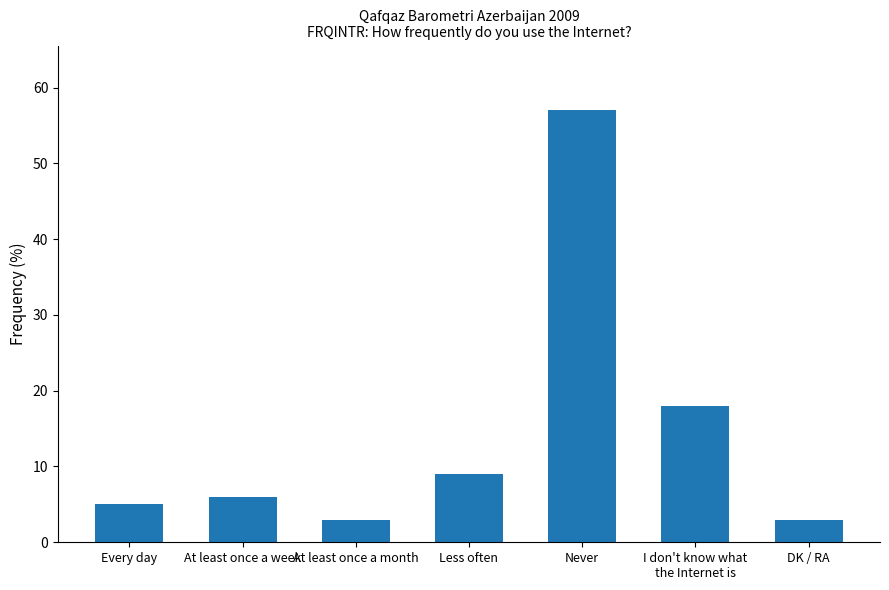

What is the label of the 6th bar from the left?

I don't know what
the Internet is